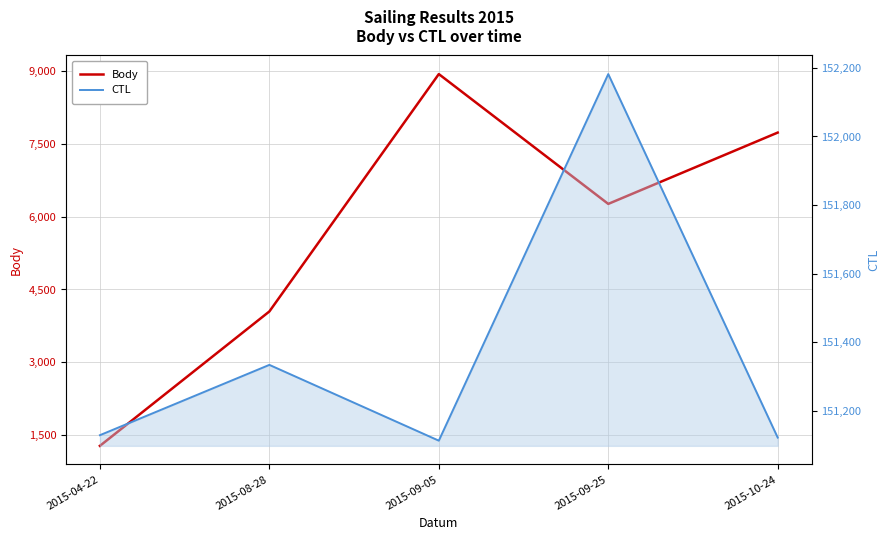

Which has a higher value, 2015-10-24 or 2015-09-25?

2015-10-24